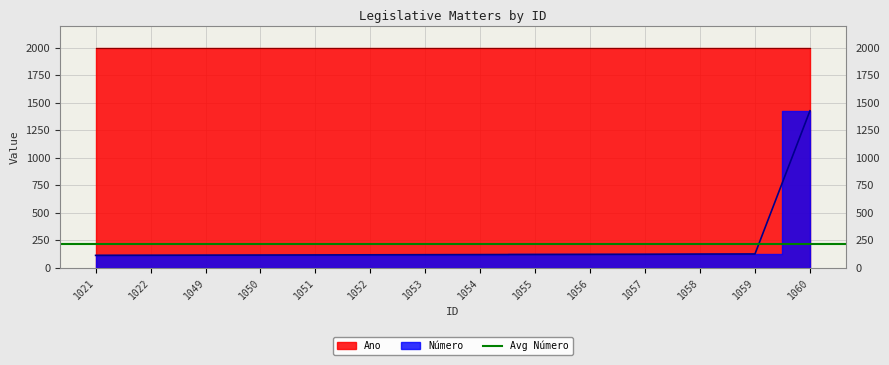

Reading left to right, list all the values displayed in this chart.

1021=113	1022=114	1049=115	1050=116	1051=117	1052=118	1053=119	1054=120	1055=121	1056=122	1057=123	1058=125	1059=126	1060=1427